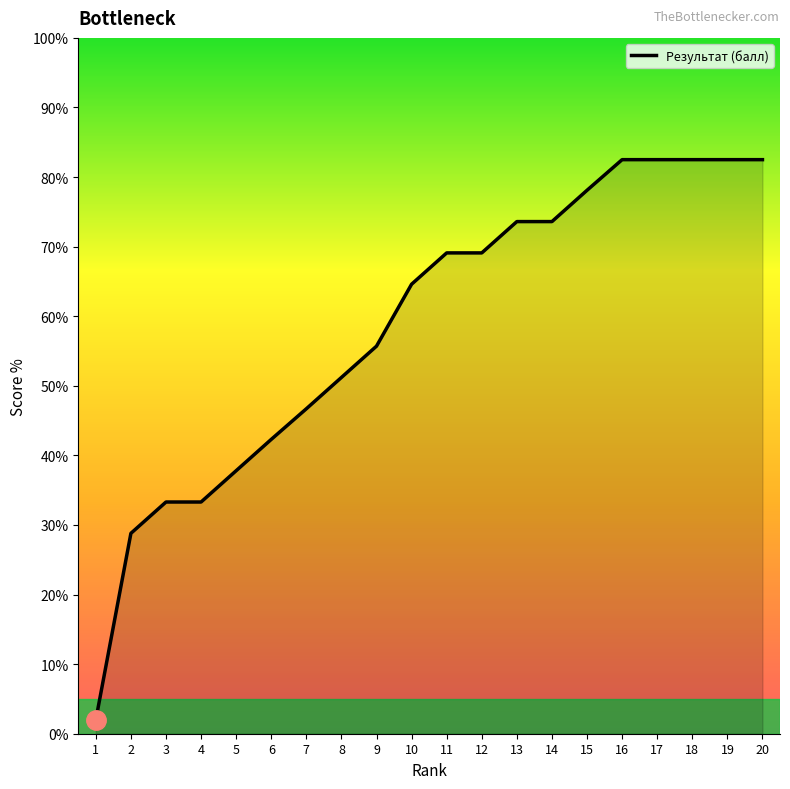

The chart shows a value of 40.5 at 19. True or false?

False